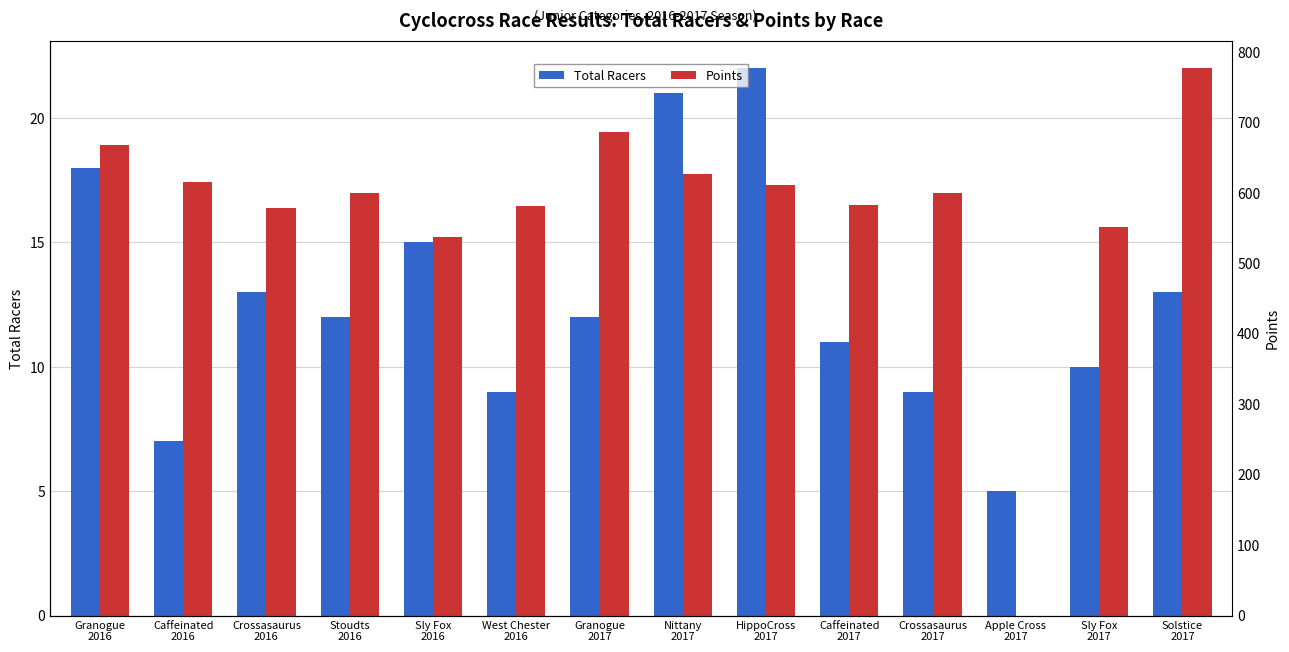

What is the value of the Points bar at the 10th from the left?

582.5